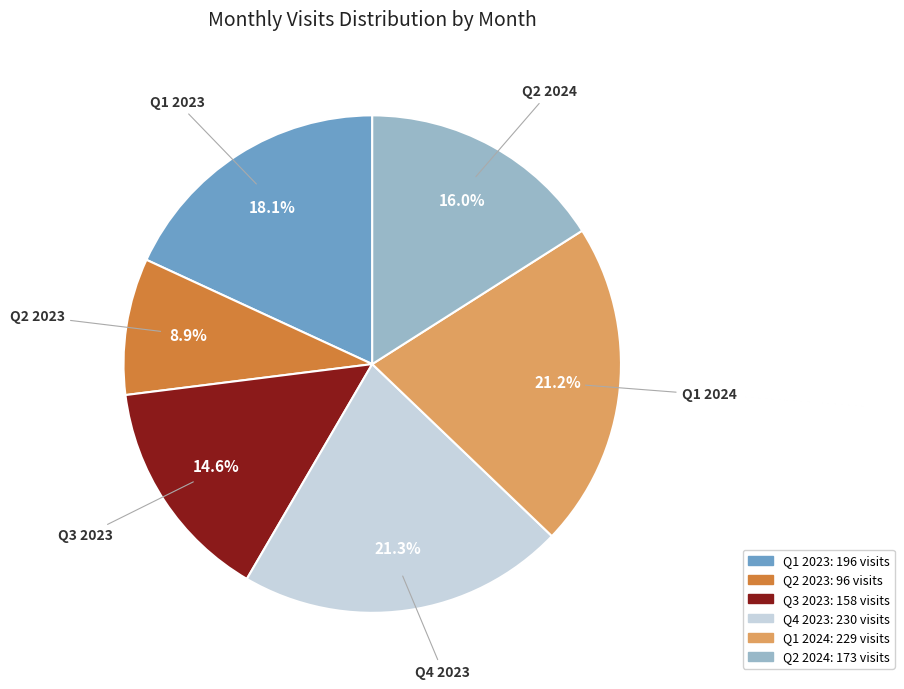

Is there any slice that represents more than half of the pie?

No